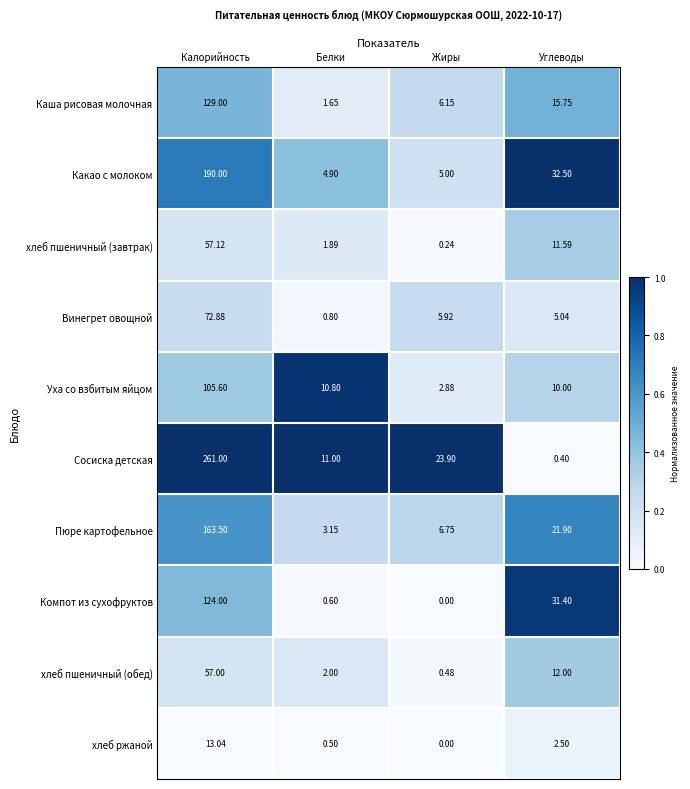

Where does the Какао с молоком series first go above 32?

Калорийность